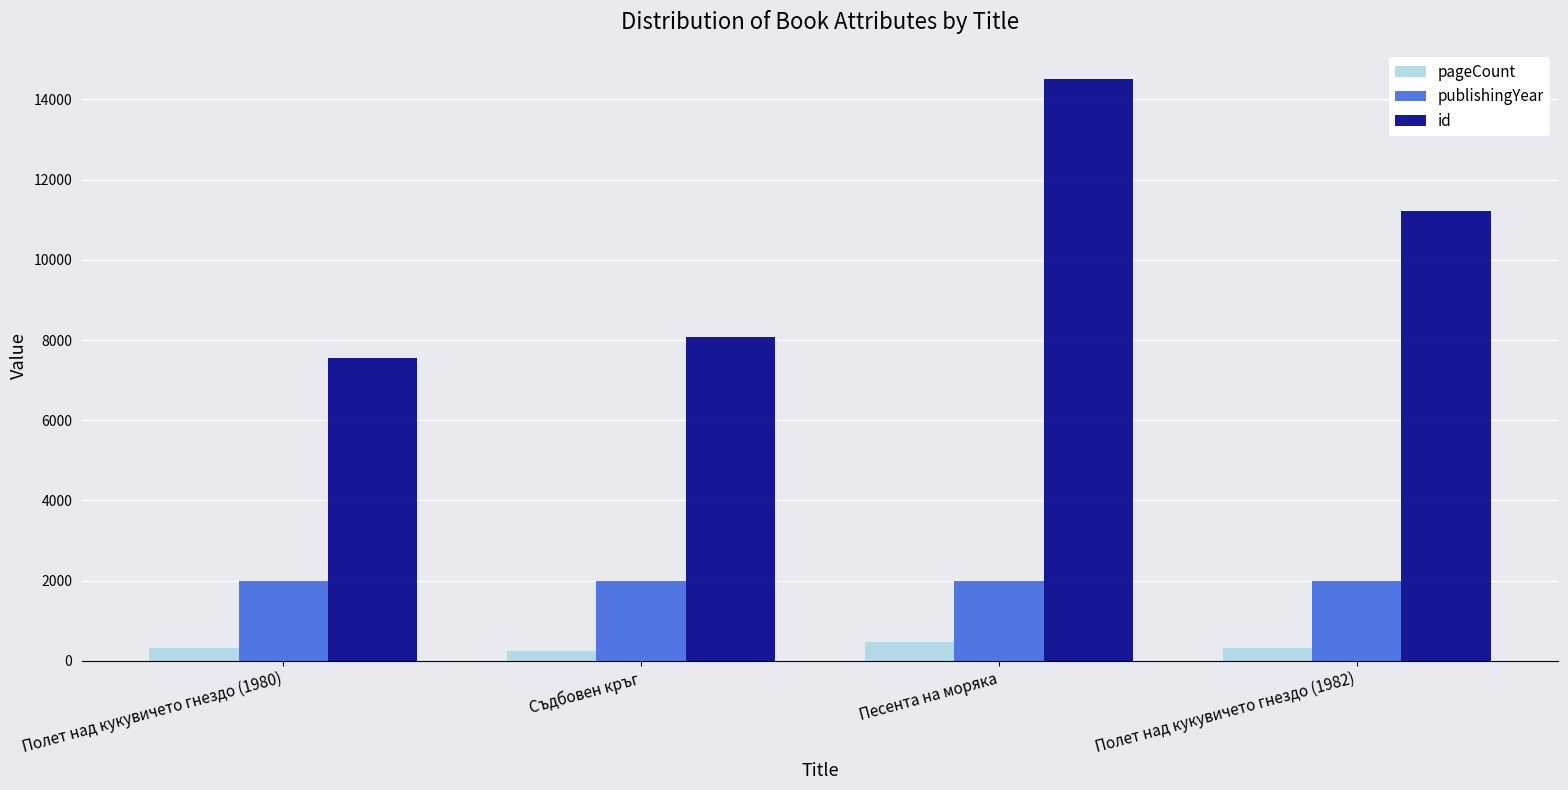

True or false: id has a value of 4219 at Съдбовен кръг.

False